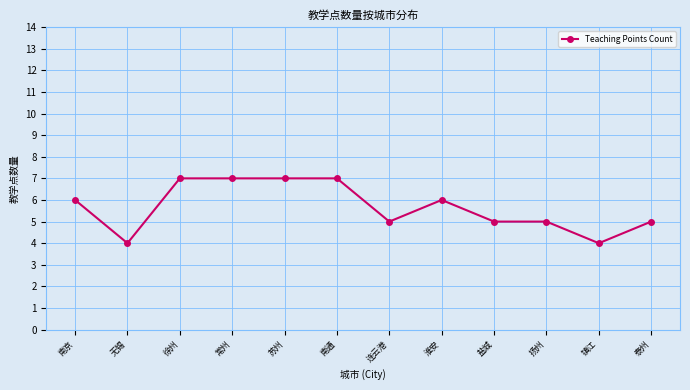

Read the value at 南京.

6